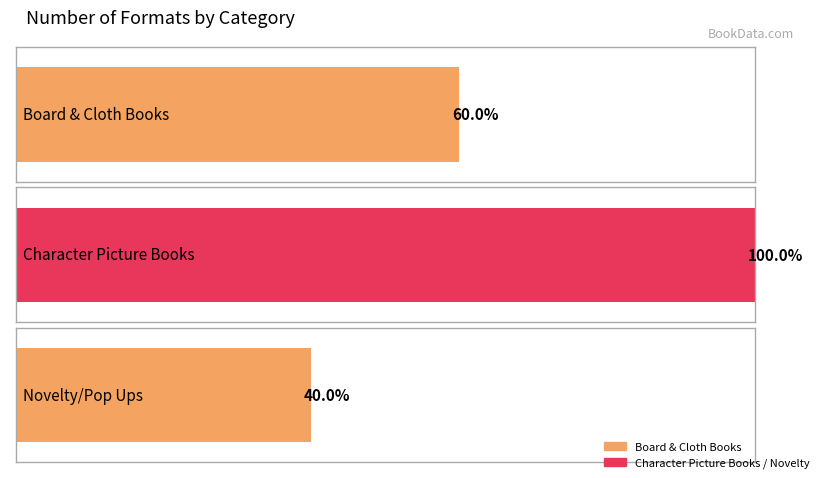

What is the label of the 2nd bar from the right?

Character Picture Books